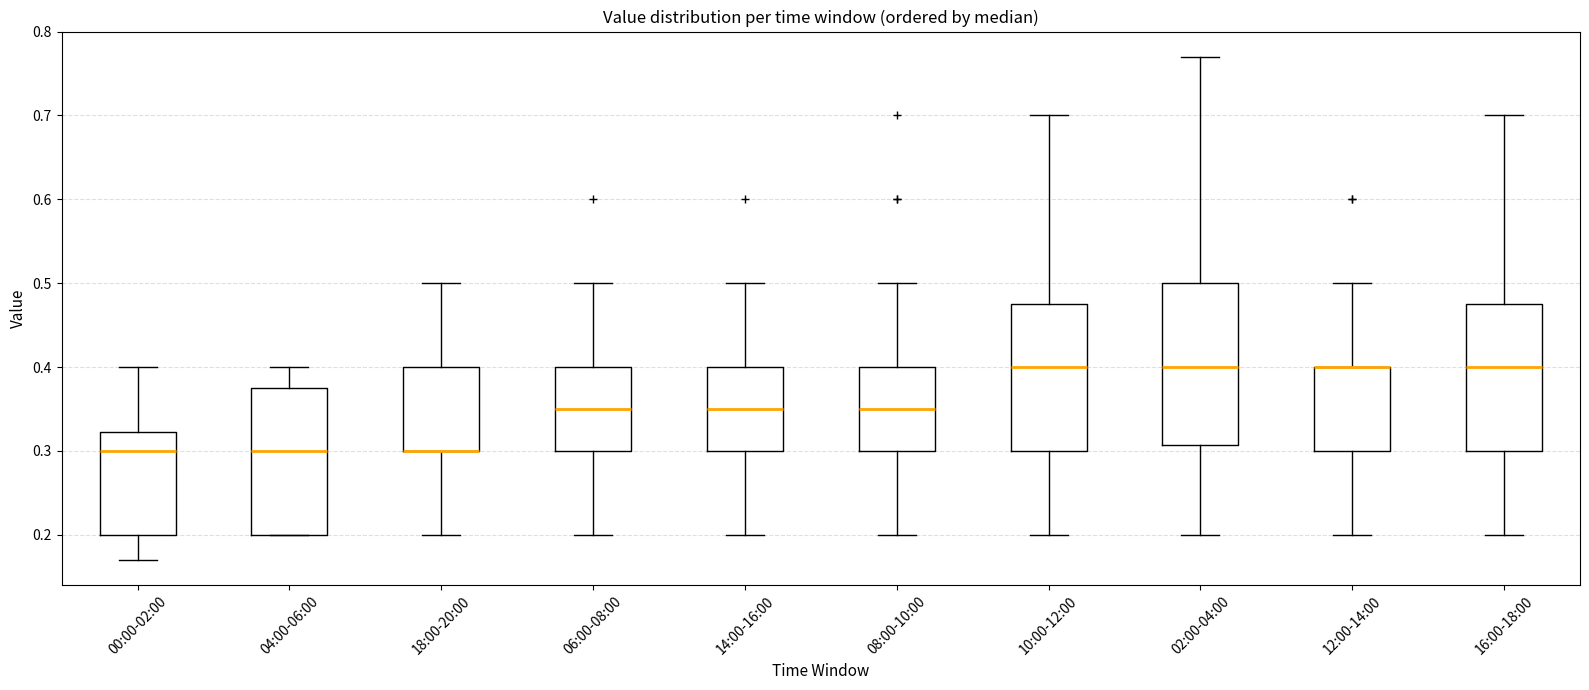

Where does the median line of the box for 10:00-12:00 sit on the y-axis? The values are not printed on the chart, so give them approximately, as read against the axis.

0.40